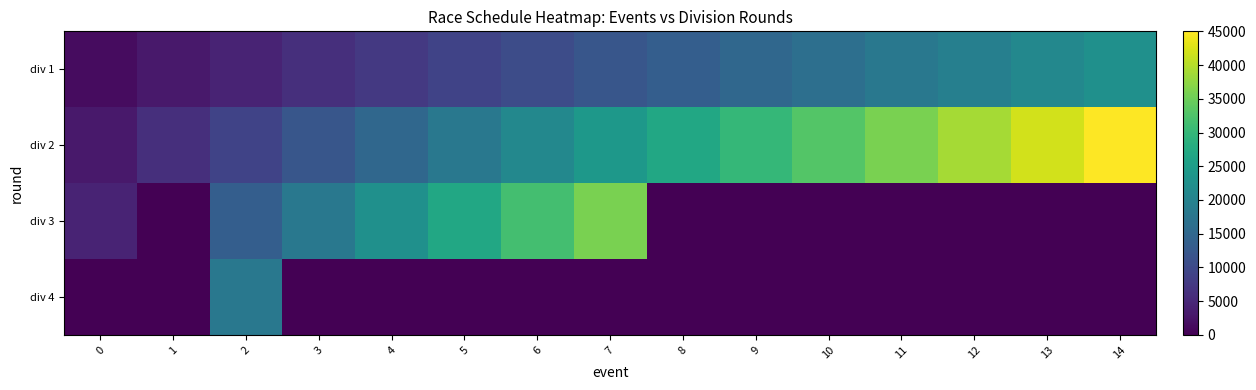

Which series has the largest range (max minus min)?

div 2